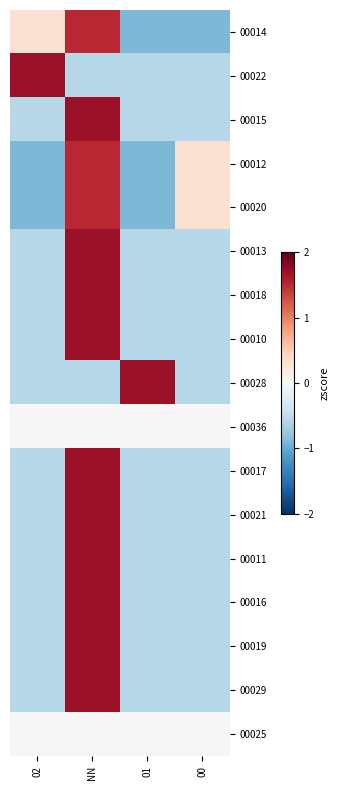

Rank the series by their maximum value, from lowest to highest.

00036, 00025, 00014, 00012, 00020, 00017, 00016, 00022, 00015, 00013, 00018, 00010, 00028, 00021, 00011, 00019, 00029